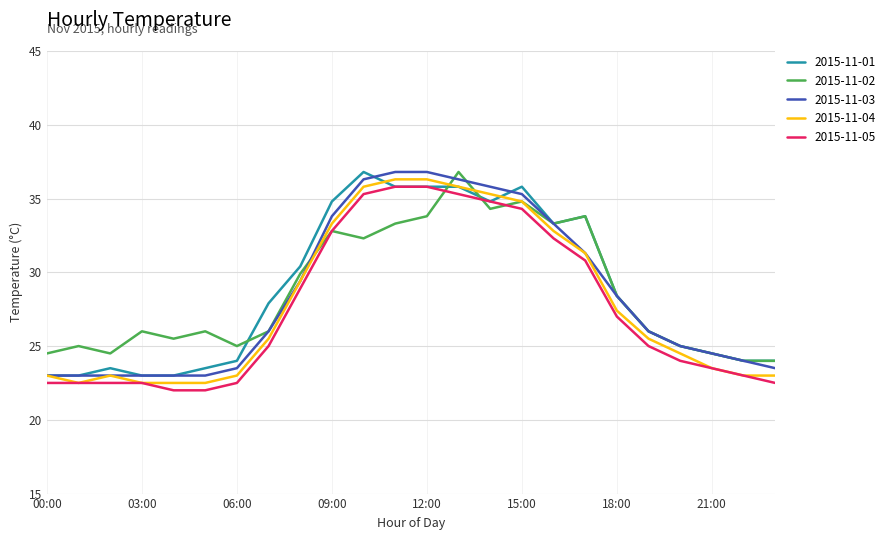

How many distinct data groups are displayed?

5